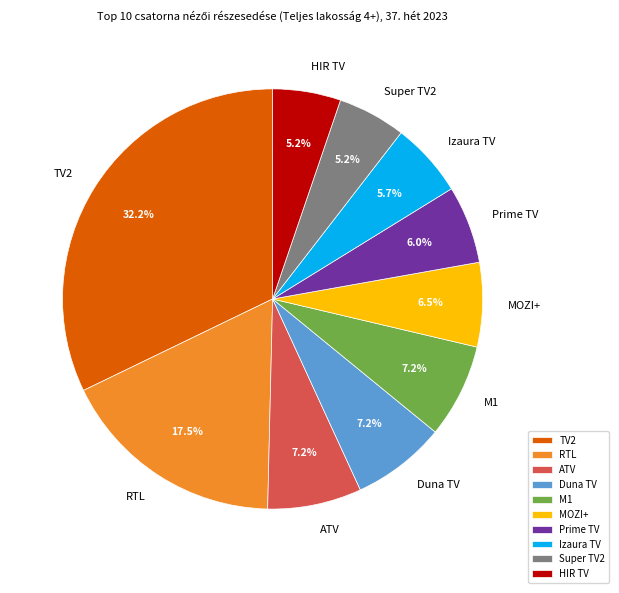

The MOZI+ slice represents 18% of the pie. True or false?

False